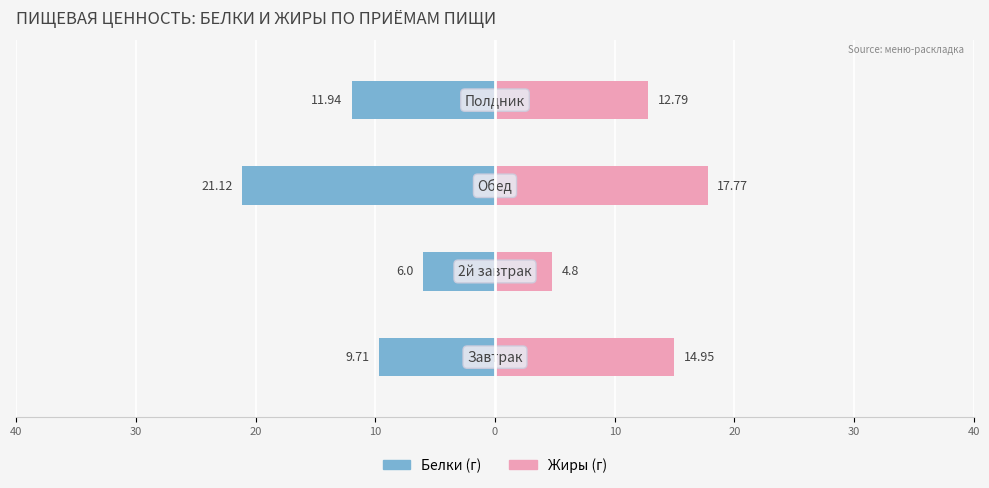

What is the value of the Белки (г) bar at the 2nd from the left?

-6.0